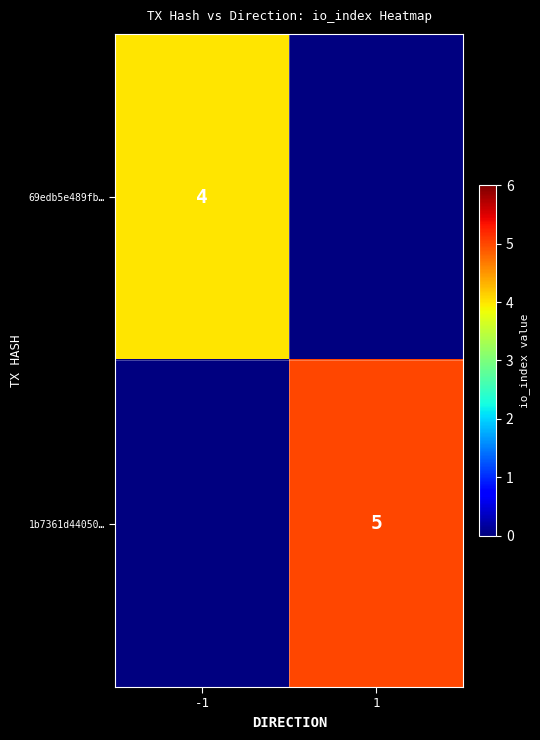

At how many categories does at least one series exceed 4?

1